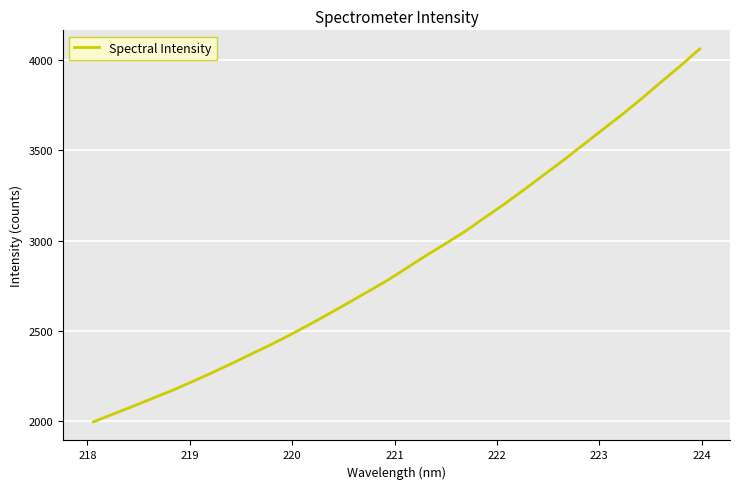

What is the average value?

2889.7